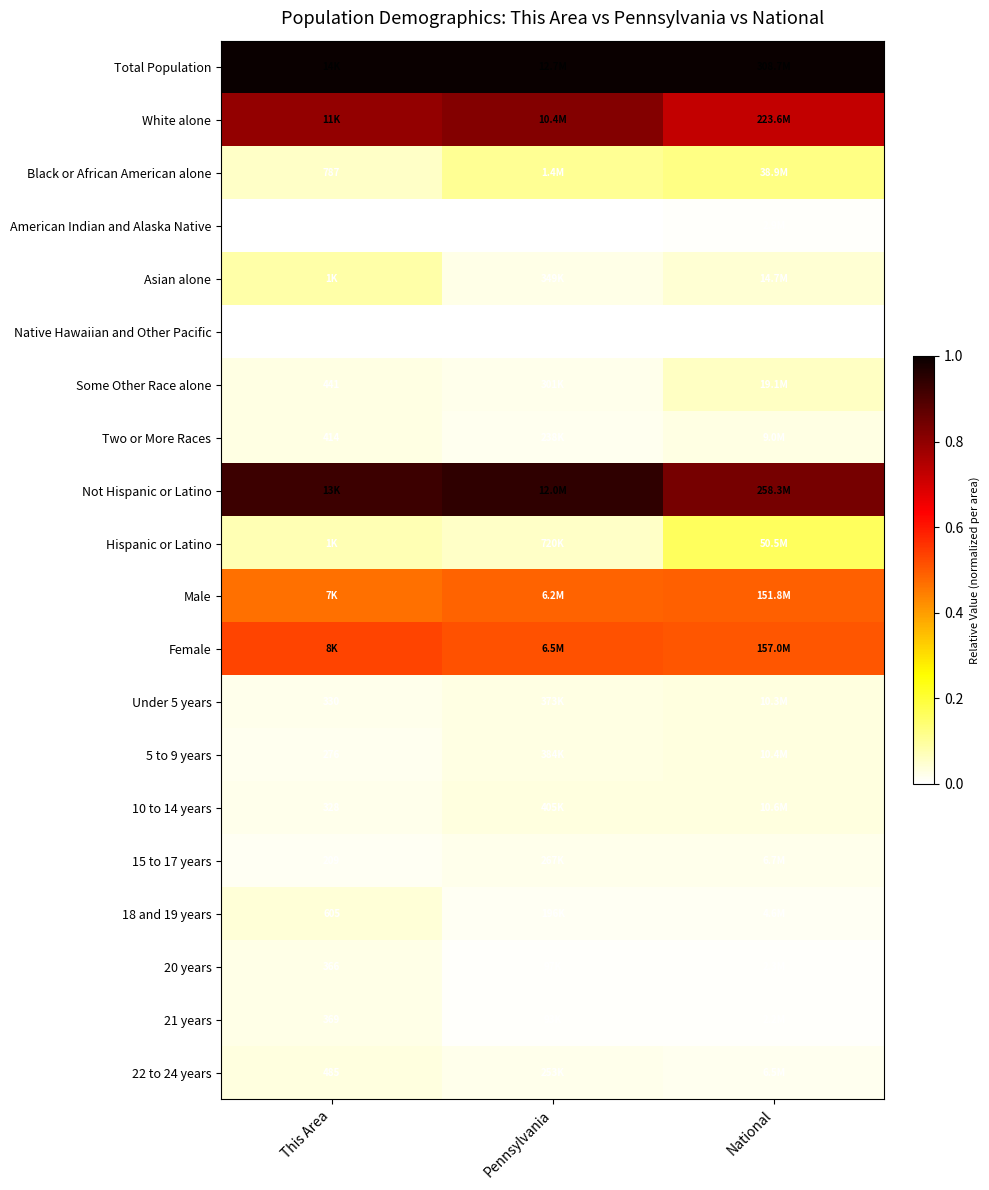

The 5 to 9 years series shows 0.0 at National. True or false?

True